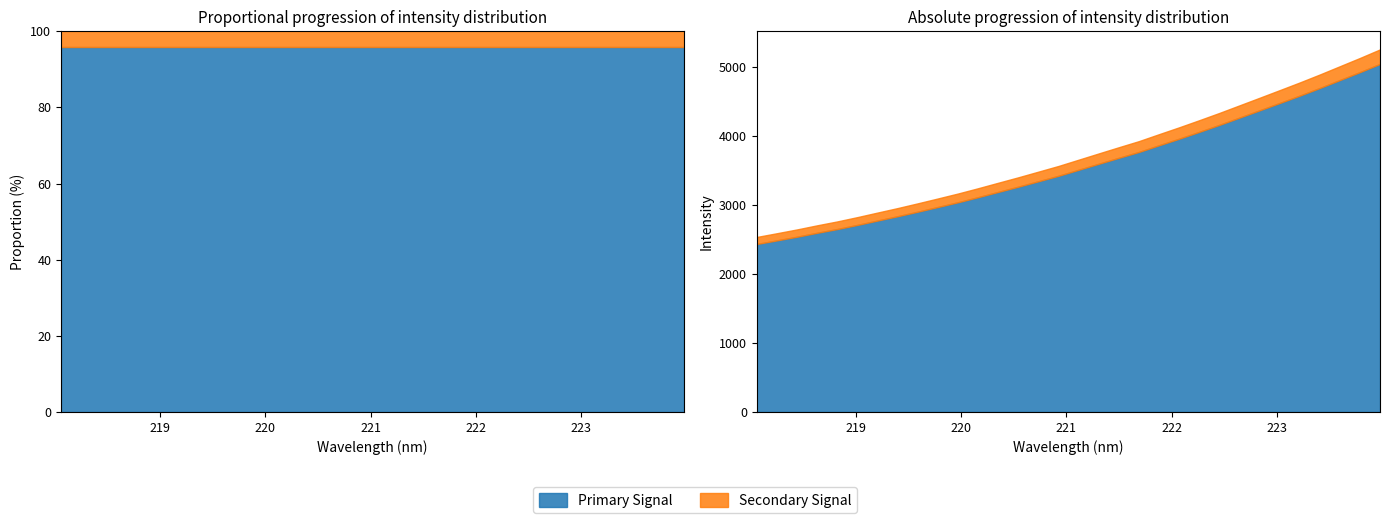

Which category has the lowest value across all series?

218.0596